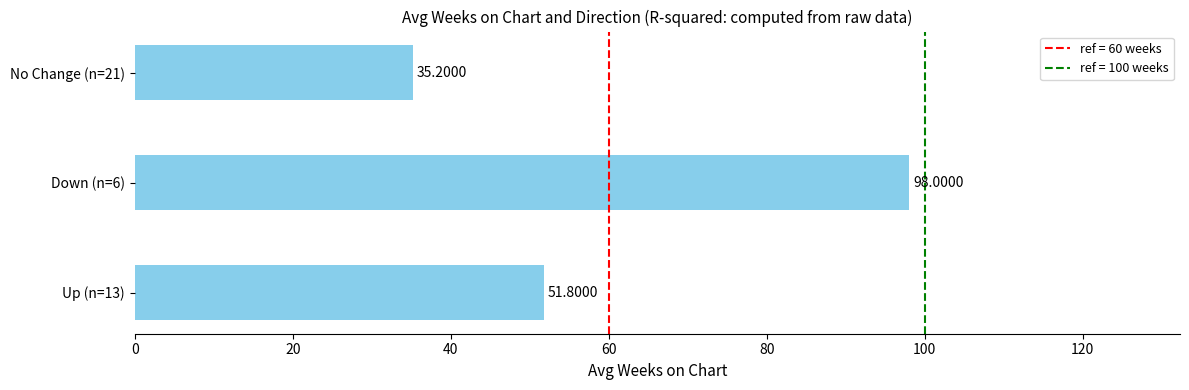

Which has a higher value, No Change (n=21) or Down (n=6)?

Down (n=6)